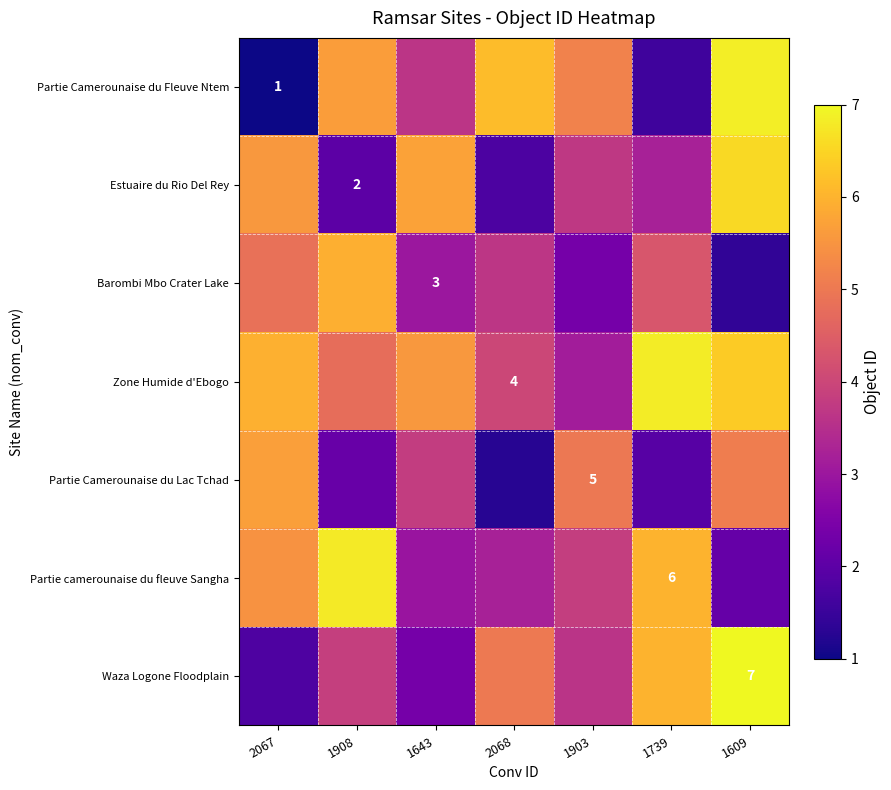

Is the value of Partie Camerounaise du Lac Tchad at 2067 greater than the value of Partie camerounaise du fleuve Sangha at 1643?

Yes